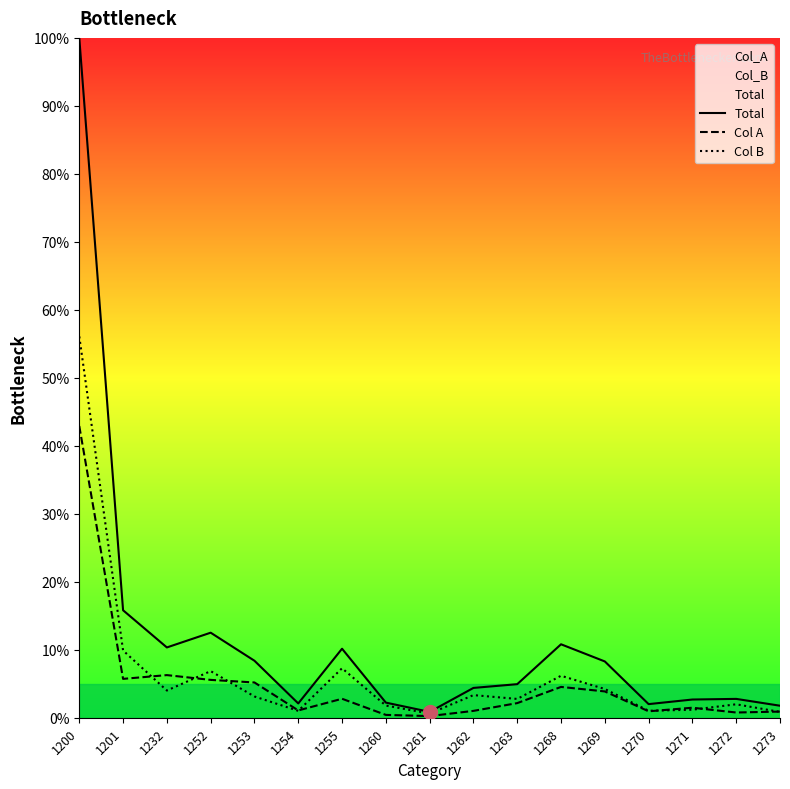

What is the spread (max minus min) of values at 1261?

0.6